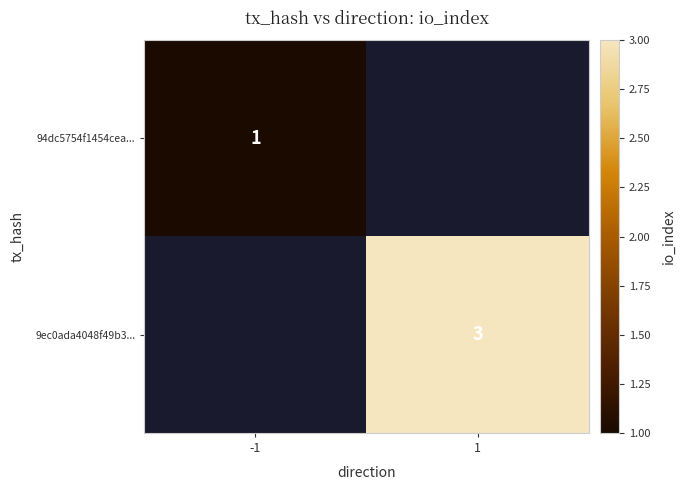

True or false: 9ec0ada4048f49b3... has a value of 3 at 1.

True